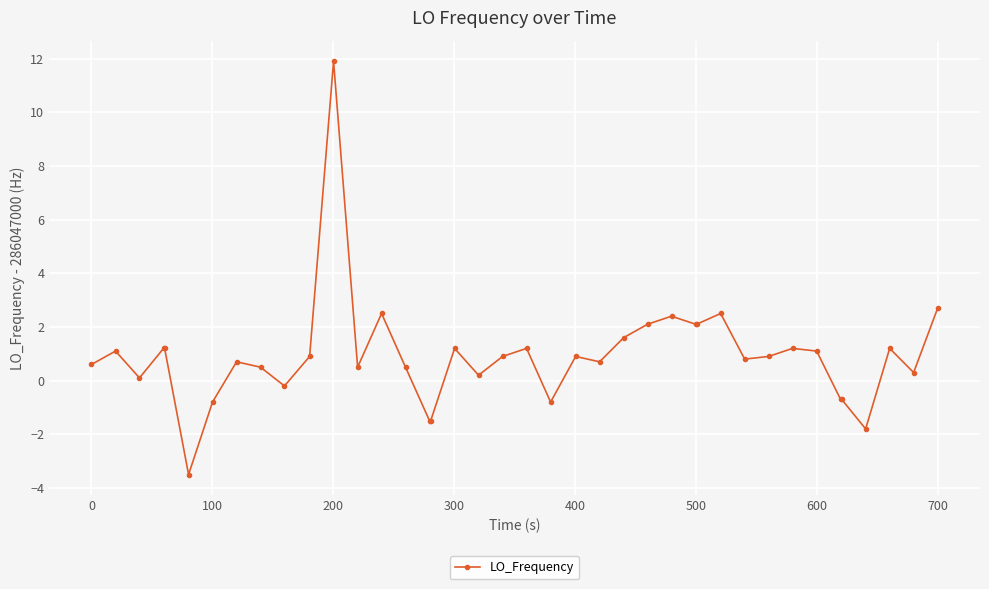

How many data points are less than 0?

9